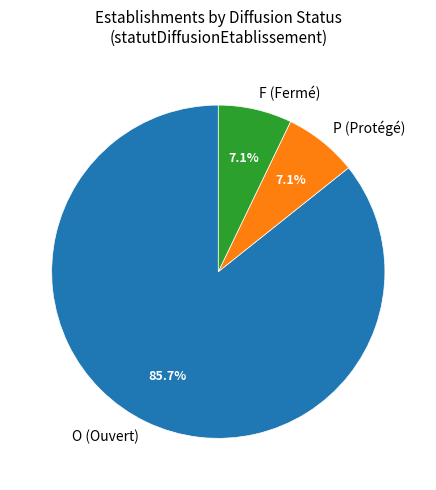

Between O and P, which is larger?

O